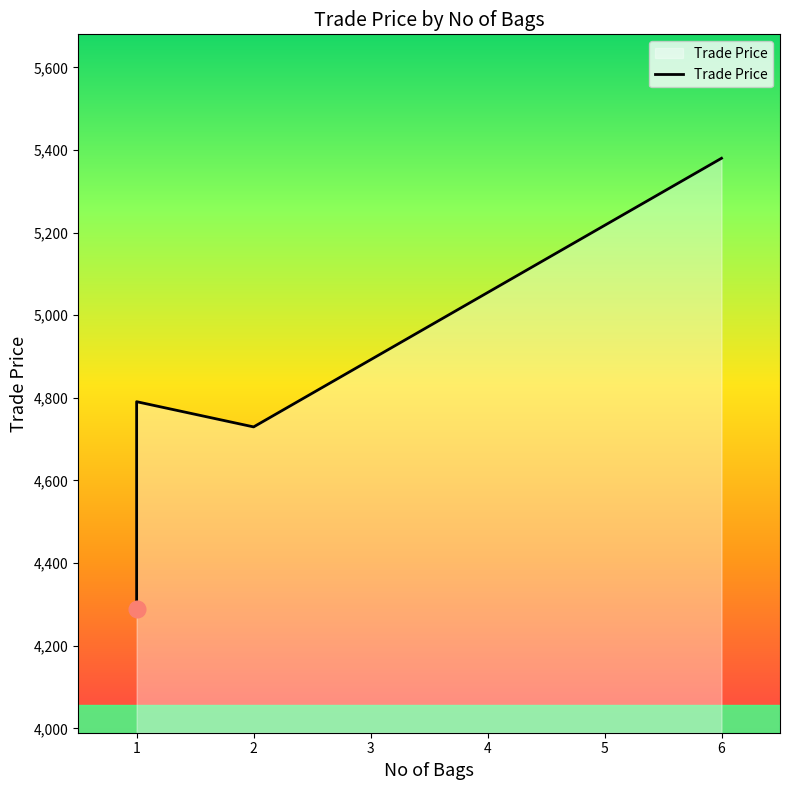

How many interior local peaks (higher than both neighbors) does the data have?

1